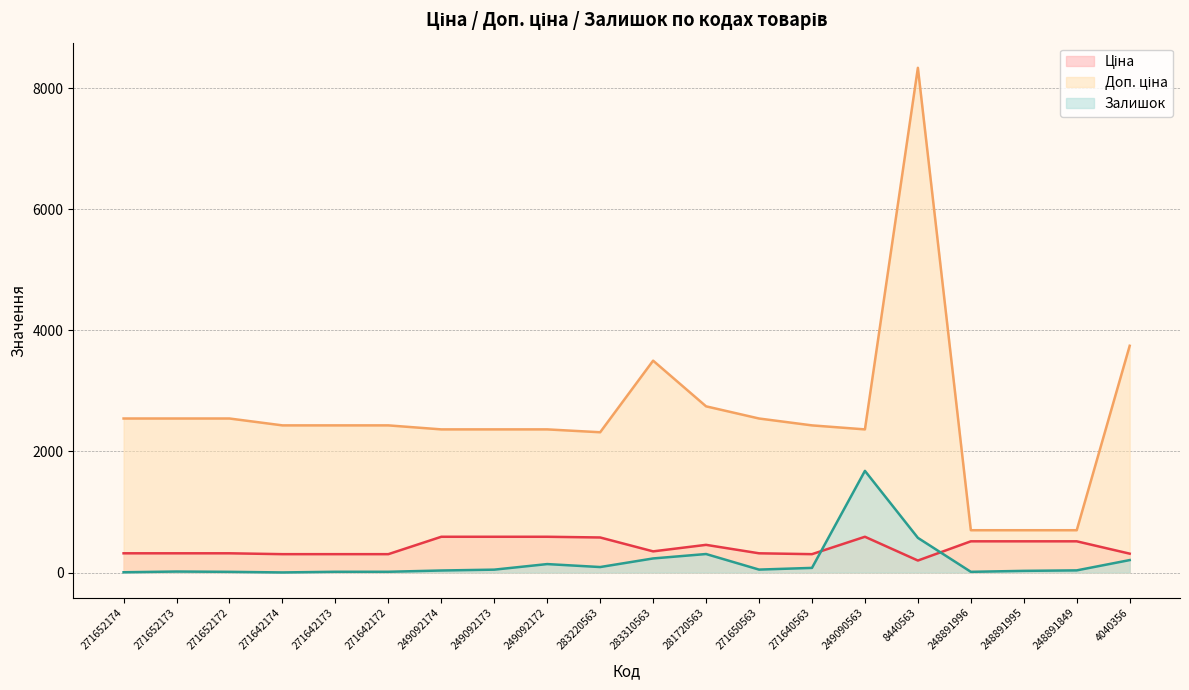

In Залишок, how many points are lower than both neighbors (excluding endpoints)?

4